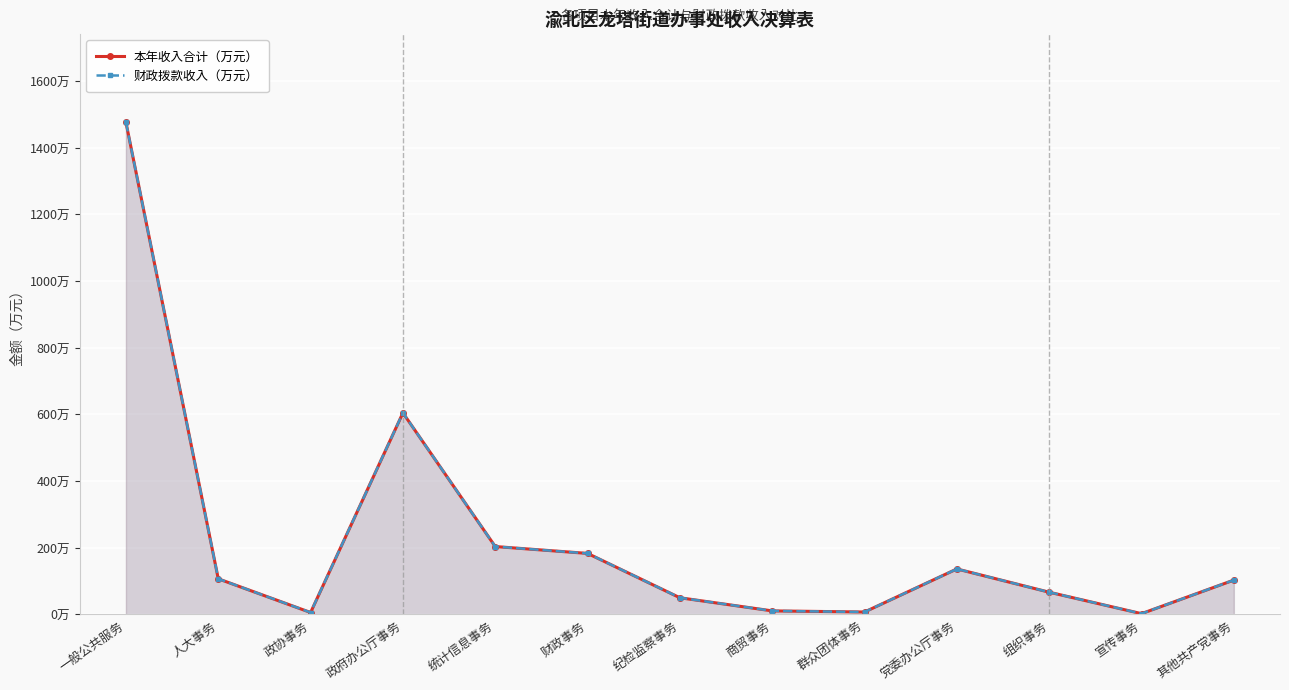

Read the 财政拨款收入（万元） value at 纪检监察事务.

49.7